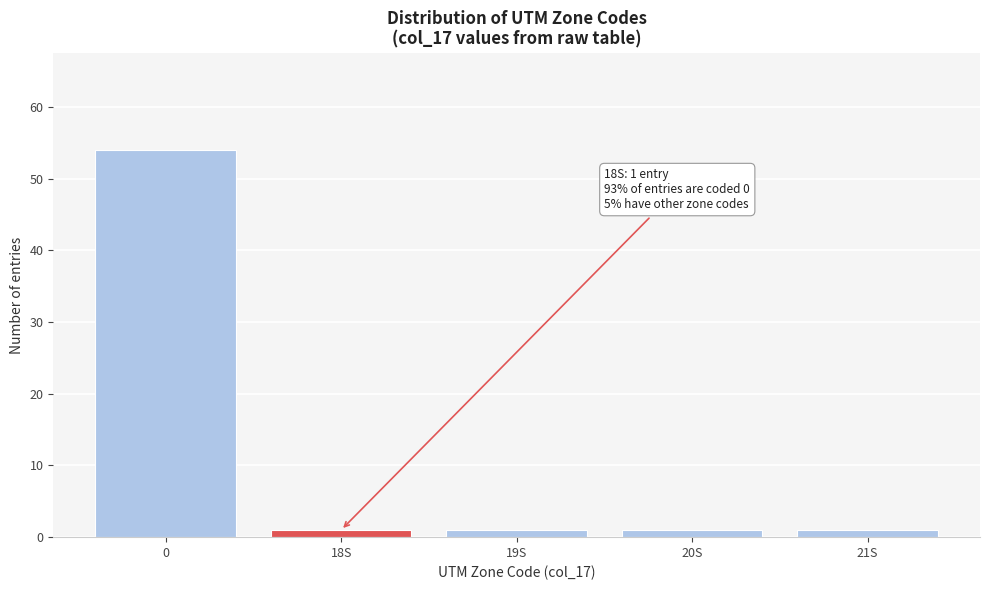

Reading left to right, transcribe all the data shown in this chart.

0=54	18S=1	19S=1	20S=1	21S=1